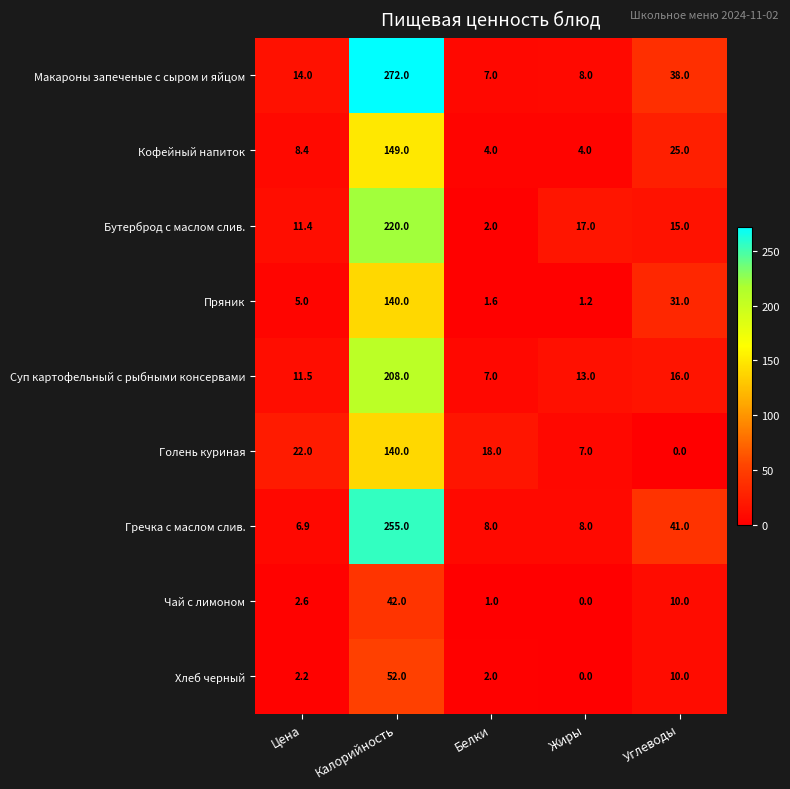

Which series has the largest range (max minus min)?

Макароны запеченые с сыром и яйцом